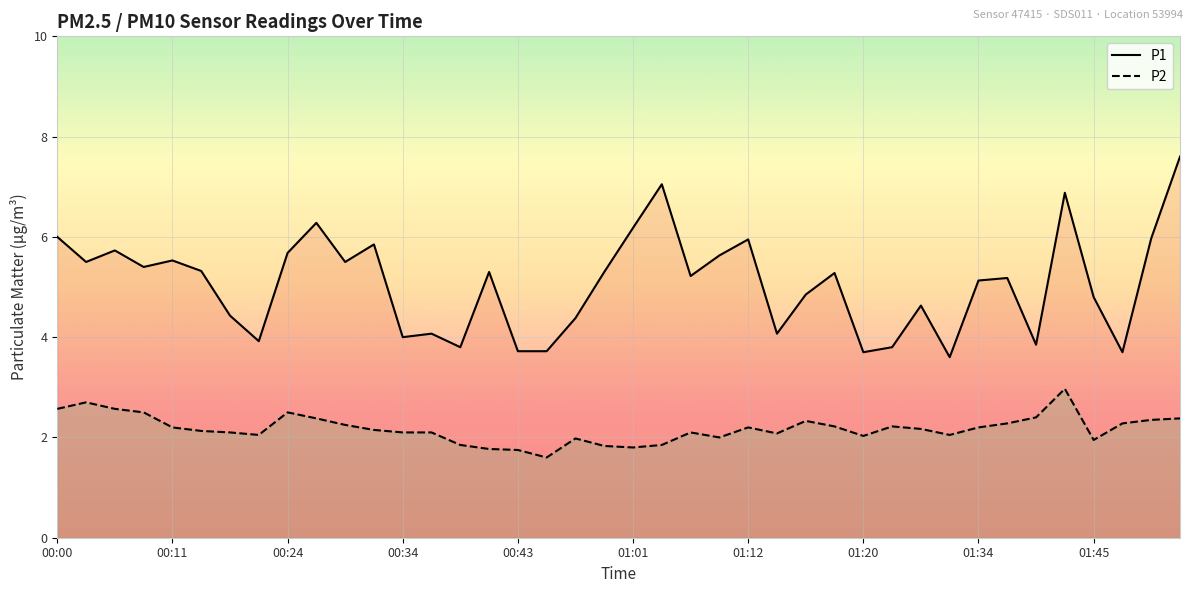

Rank the series by their average value, from highest to lowest.

P1, P2